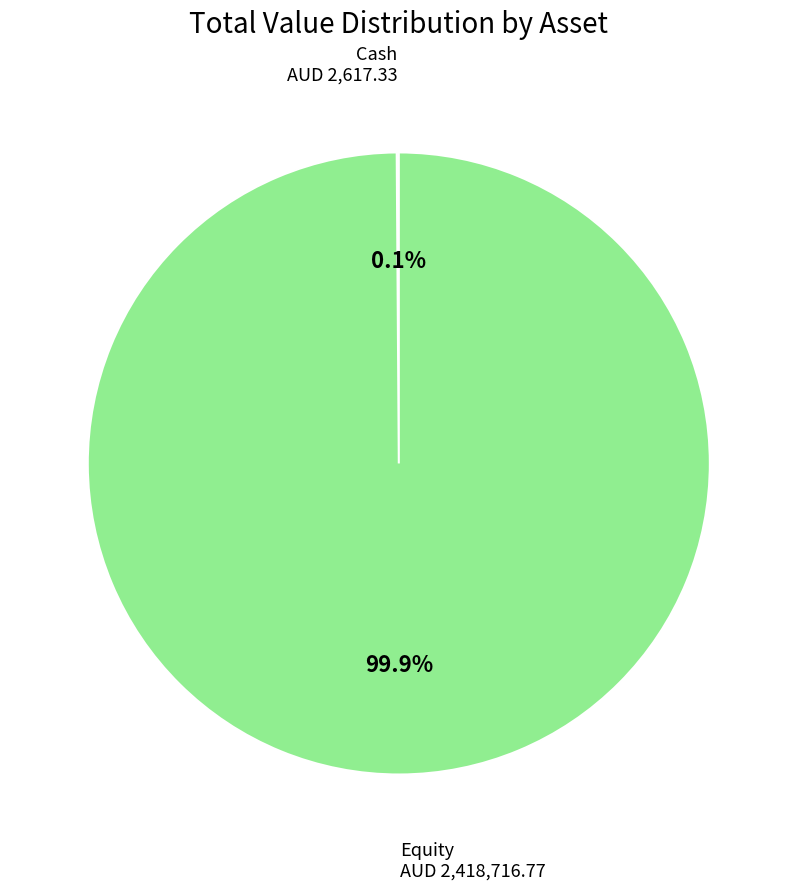

Which category accounts for the majority?

Equity